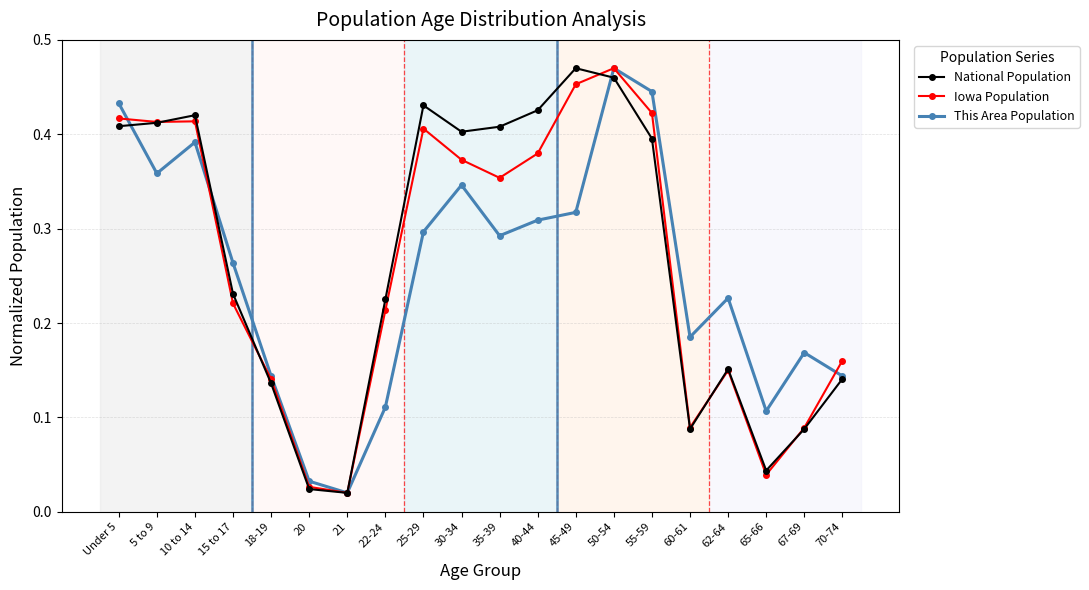

Which category has the highest value in the This Area Population series?

50-54